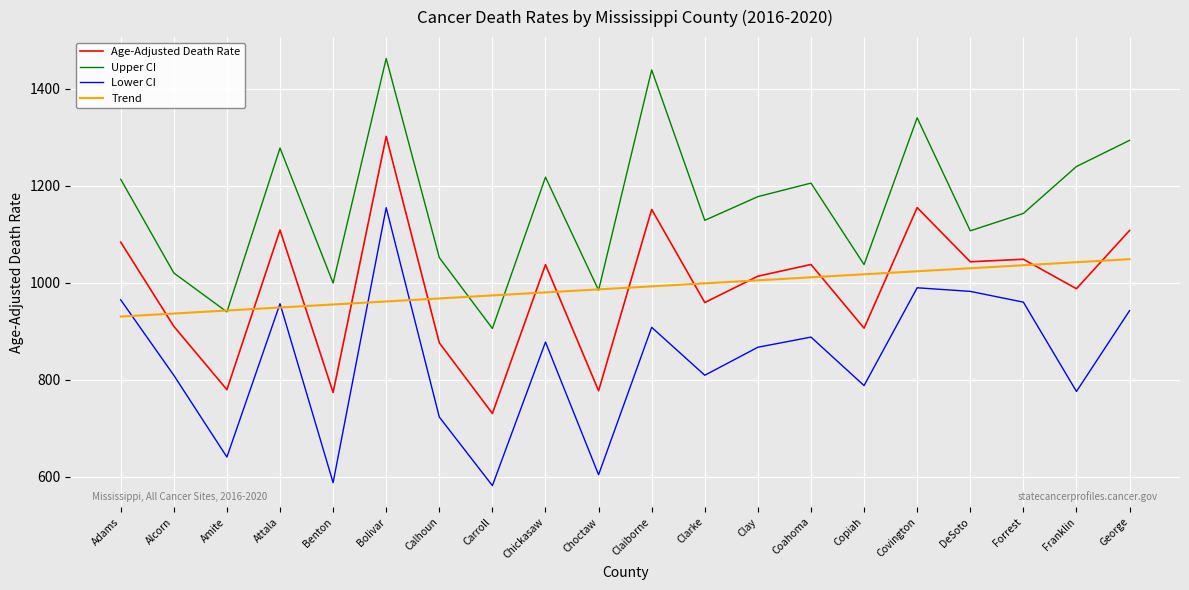

List the series in order of their peak value, lowest first.

Trend, Lower CI, Age-Adjusted Death Rate, Upper CI